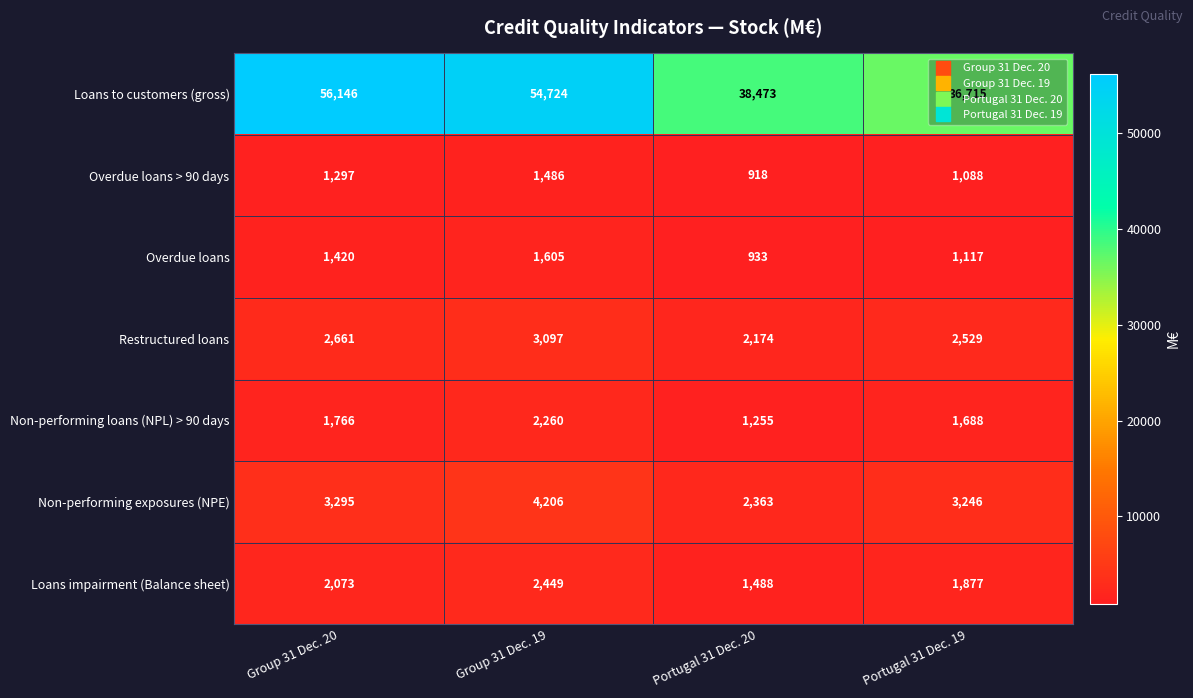

At which category is the sum across all series the highest?

Group 31 Dec. 19